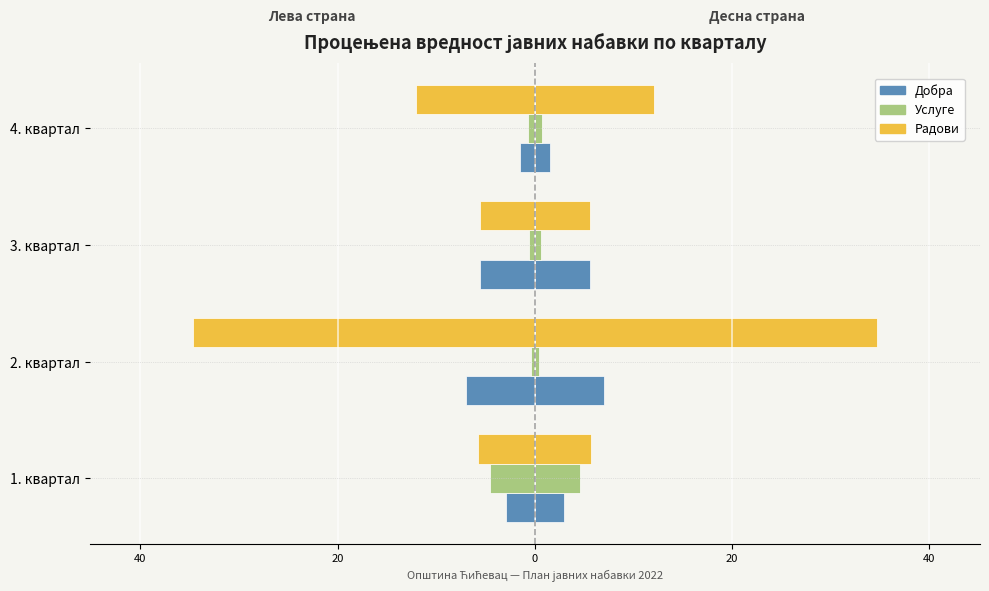

What are all the series names shown in the legend?

Добра, Услуге, Радови